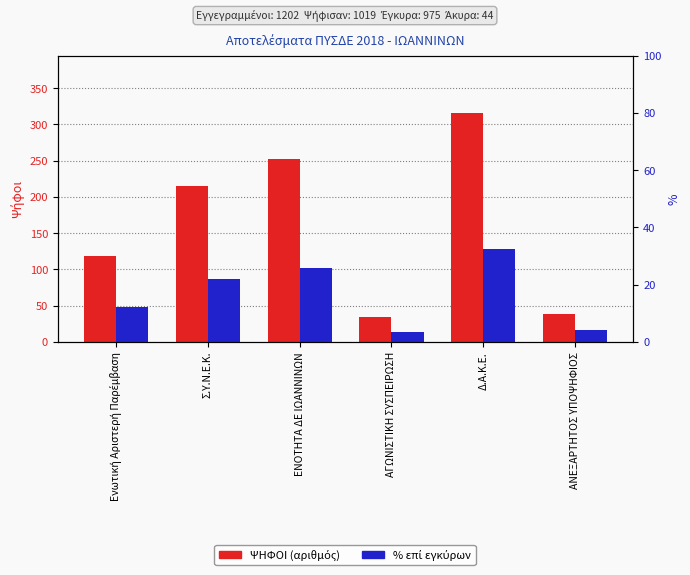

At which category is the sum across all series the highest?

Δ.Α.Κ.Ε.